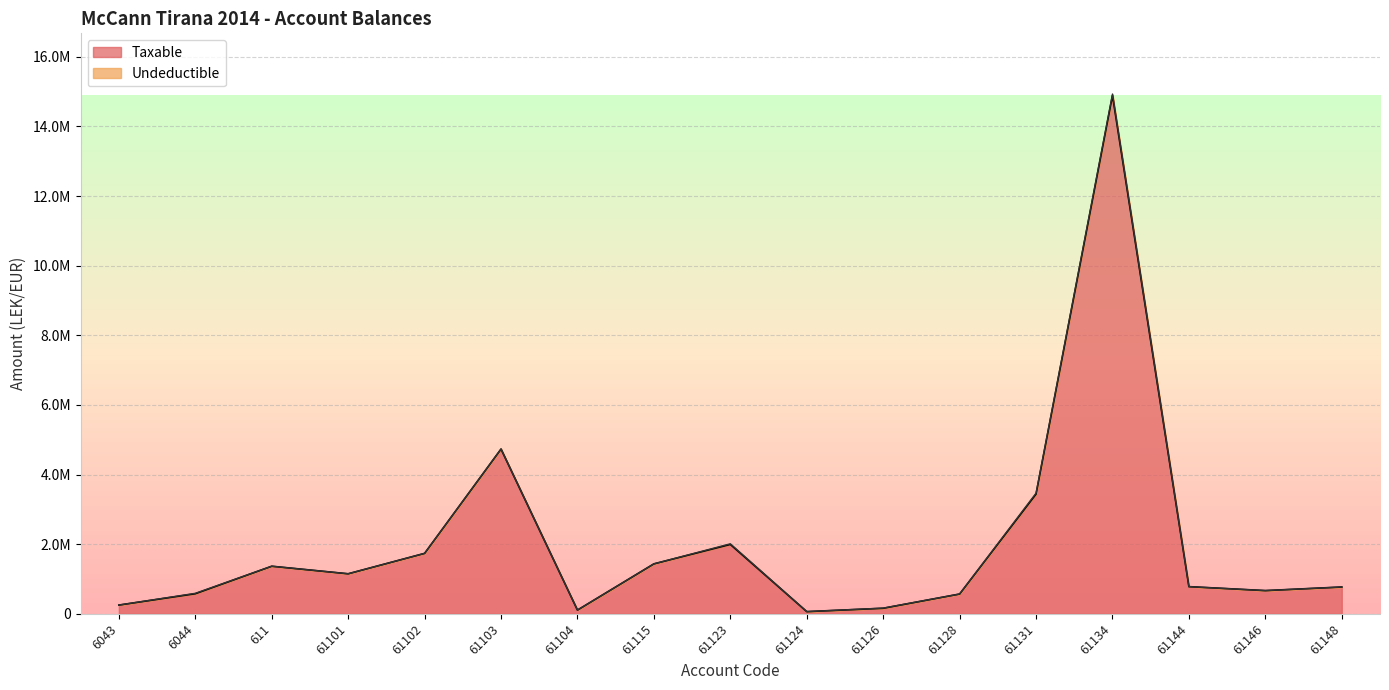

Between 6044 and 61104, which is larger?

6044